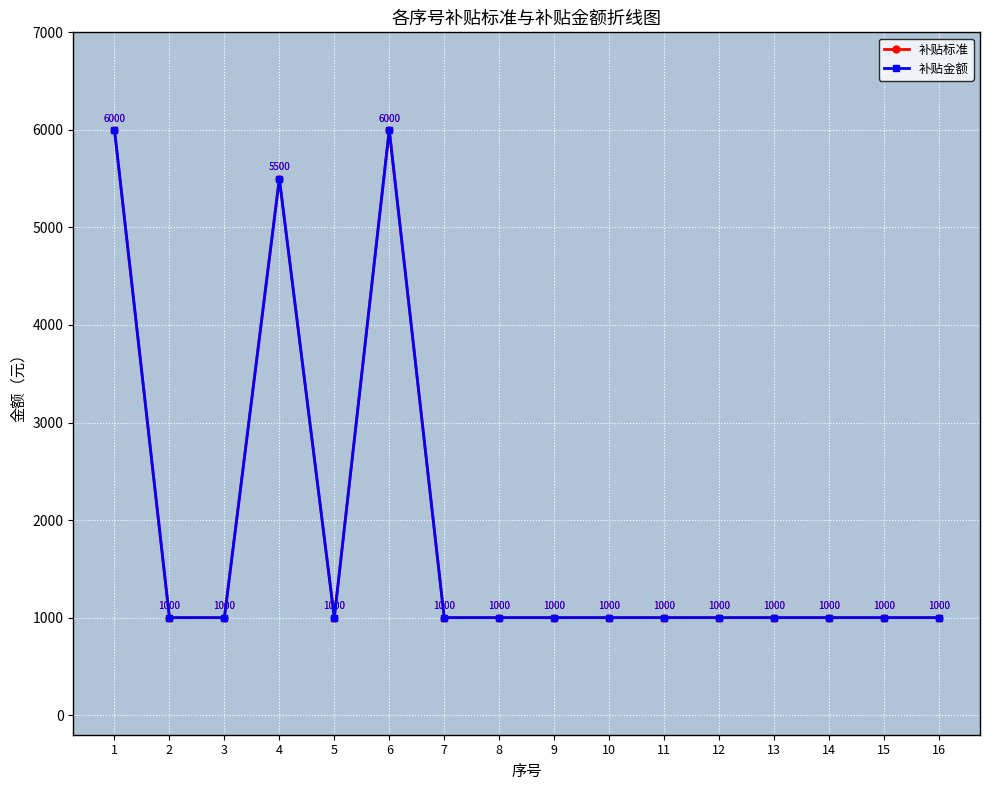

Where is the first local maximum for 补贴标准?

4